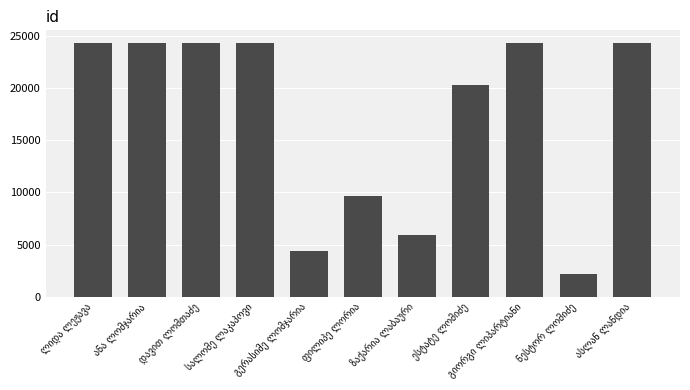

What is the sum of all values?

188528